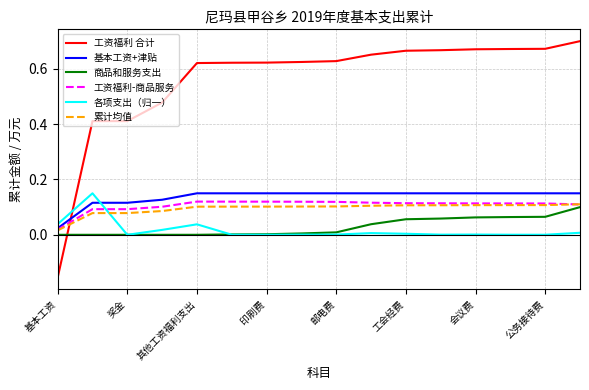

At how many categories does at least one series exceed 0?

16